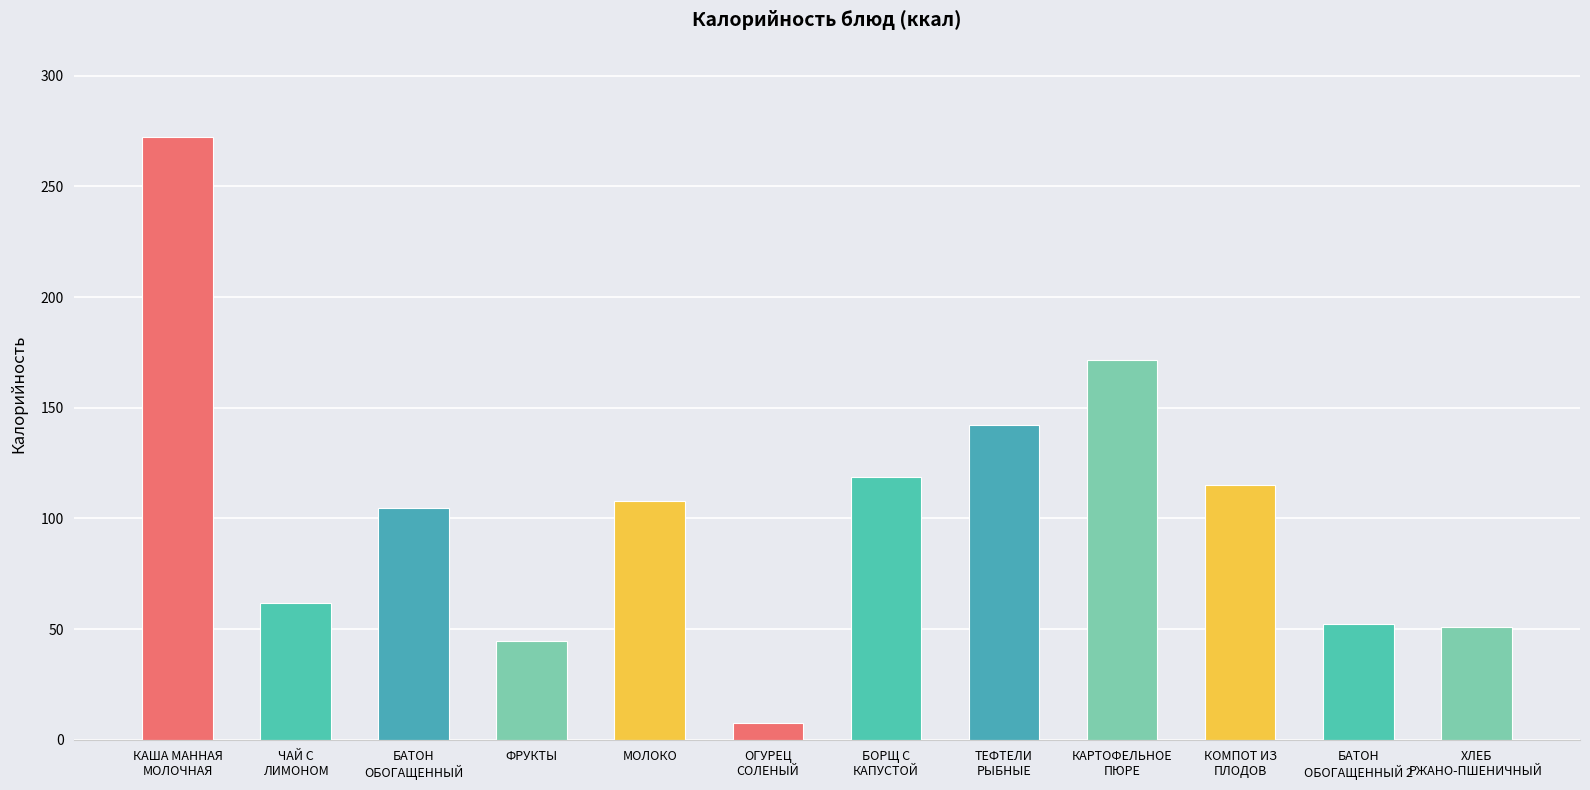

The chart shows a value of 89.6 at ХЛЕБ
РЖАНО-ПШЕНИЧНЫЙ. True or false?

False